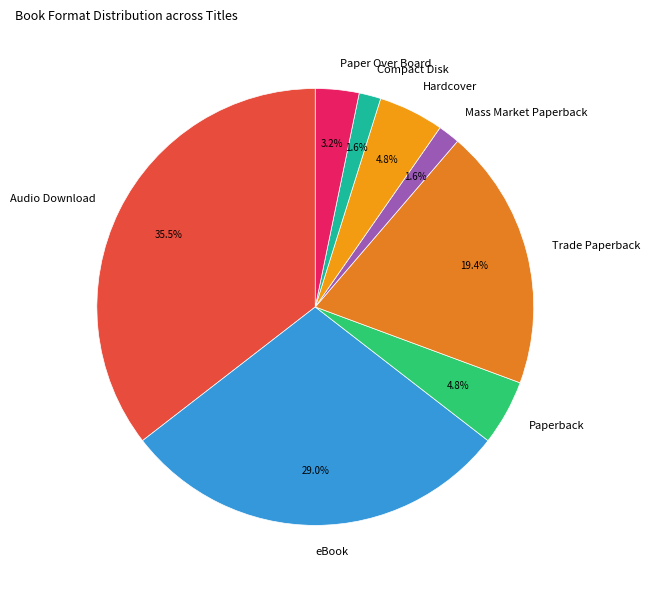

To the nearest percent, what percentage of the pie is Mass Market Paperback?

2%